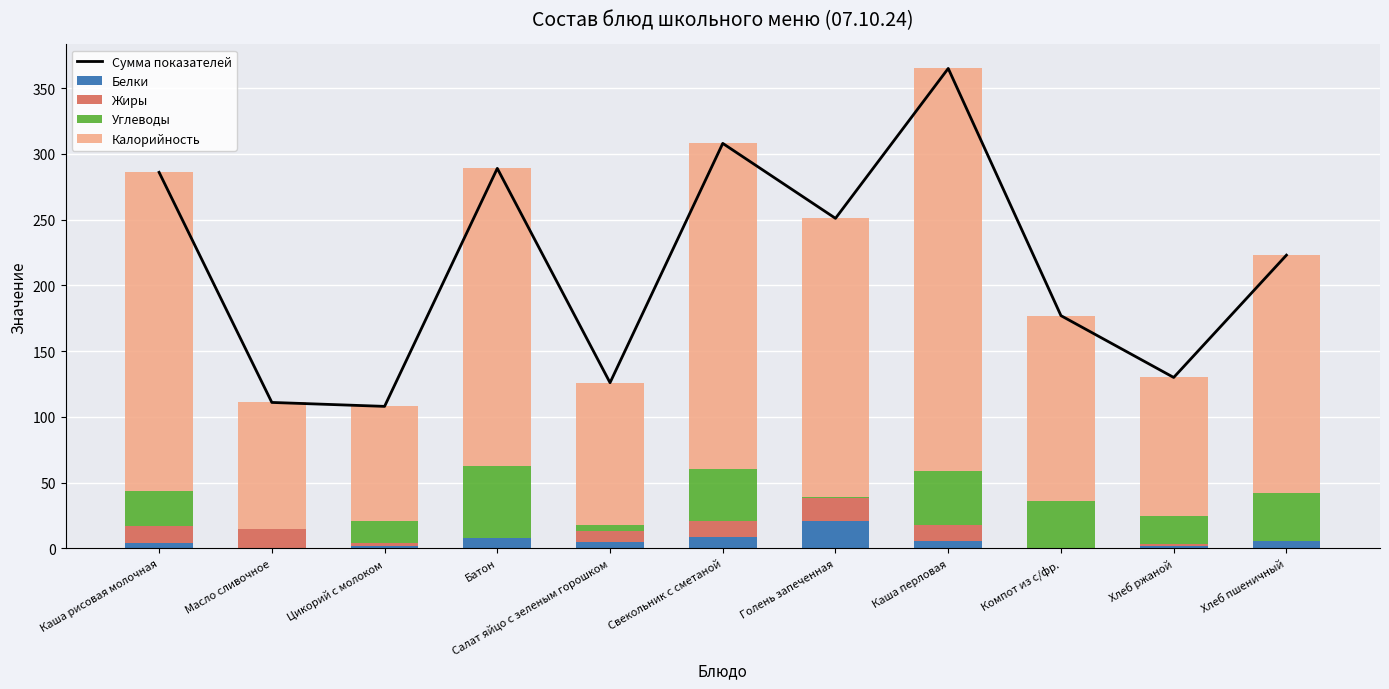

Reading right to left, list all the values displayed in this chart.

Сумма показателей: Хлеб пшеничный=223	Хлеб ржаной=130	Компот из с/фр.=177	Каша перловая=365	Голень запеченная=251	Свекольник с сметаной=308	Салат яйцо с зеленым горошком=126	Батон=289	Цикорий с молоком=108	Масло сливочное=111	Каша рисовая молочная=286
Белки: Хлеб пшеничный=6	Хлеб ржаной=2	Компот из с/фр.=0	Каша перловая=6	Голень запеченная=21	Свекольник с сметаной=9	Салат яйцо с зеленым горошком=5	Батон=8	Цикорий с молоком=2	Масло сливочное=0	Каша рисовая молочная=4
Жиры: Хлеб пшеничный=0	Хлеб ржаной=1	Компот из с/фр.=0	Каша перловая=12	Голень запеченная=17	Свекольник с сметаной=12	Салат яйцо с зеленым горошком=8	Батон=0	Цикорий с молоком=2	Масло сливочное=15	Каша рисовая молочная=13
Углеводы: Хлеб пшеничный=36	Хлеб ржаной=22	Компот из с/фр.=36	Каша перловая=41	Голень запеченная=1	Свекольник с сметаной=39	Салат яйцо с зеленым горошком=5	Батон=55	Цикорий с молоком=17	Масло сливочное=0	Каша рисовая молочная=27
Калорийность: Хлеб пшеничный=181	Хлеб ржаной=105	Компот из с/фр.=141	Каша перловая=306	Голень запеченная=212	Свекольник с сметаной=248	Салат яйцо с зеленым горошком=108	Батон=226	Цикорий с молоком=87	Масло сливочное=96	Каша рисовая молочная=242